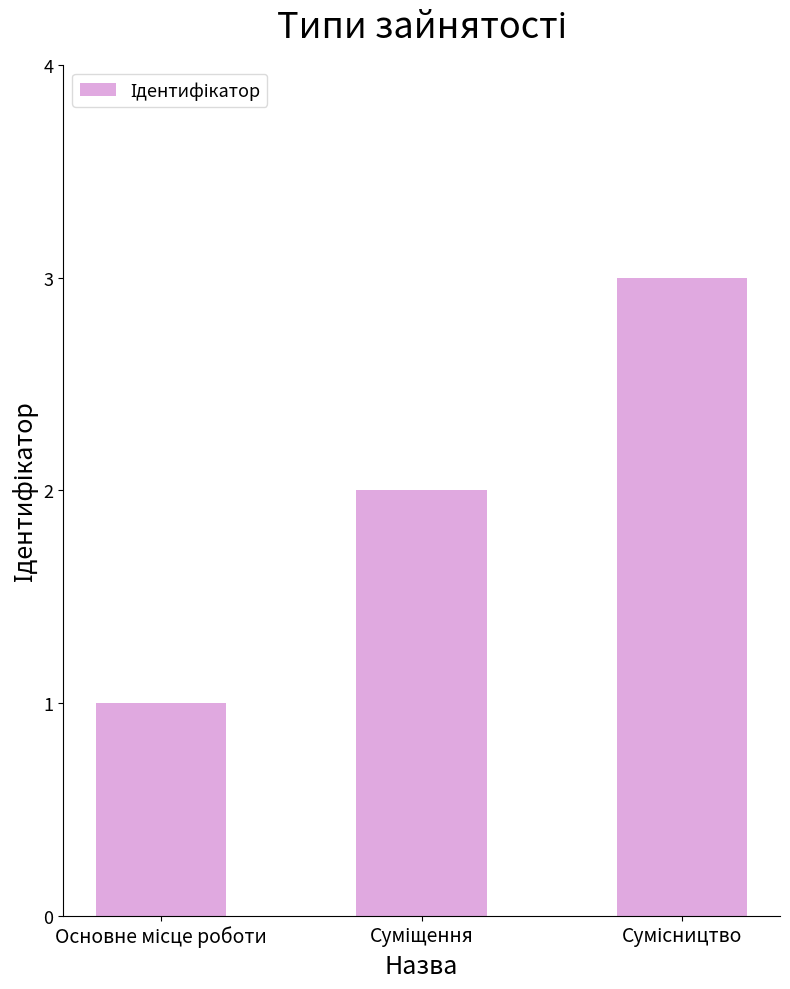

How many bars are there in total?

3